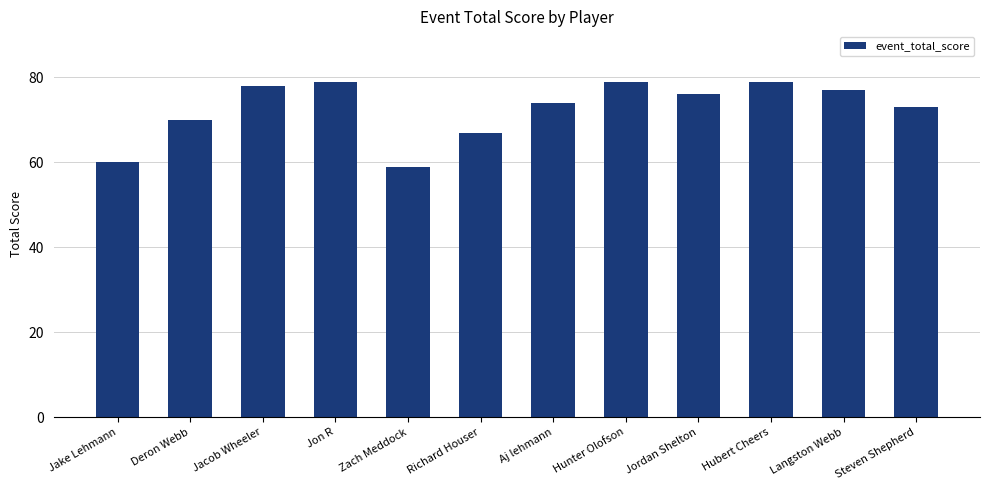

Read the value at Jacob Wheeler, to the nearest 10.

80